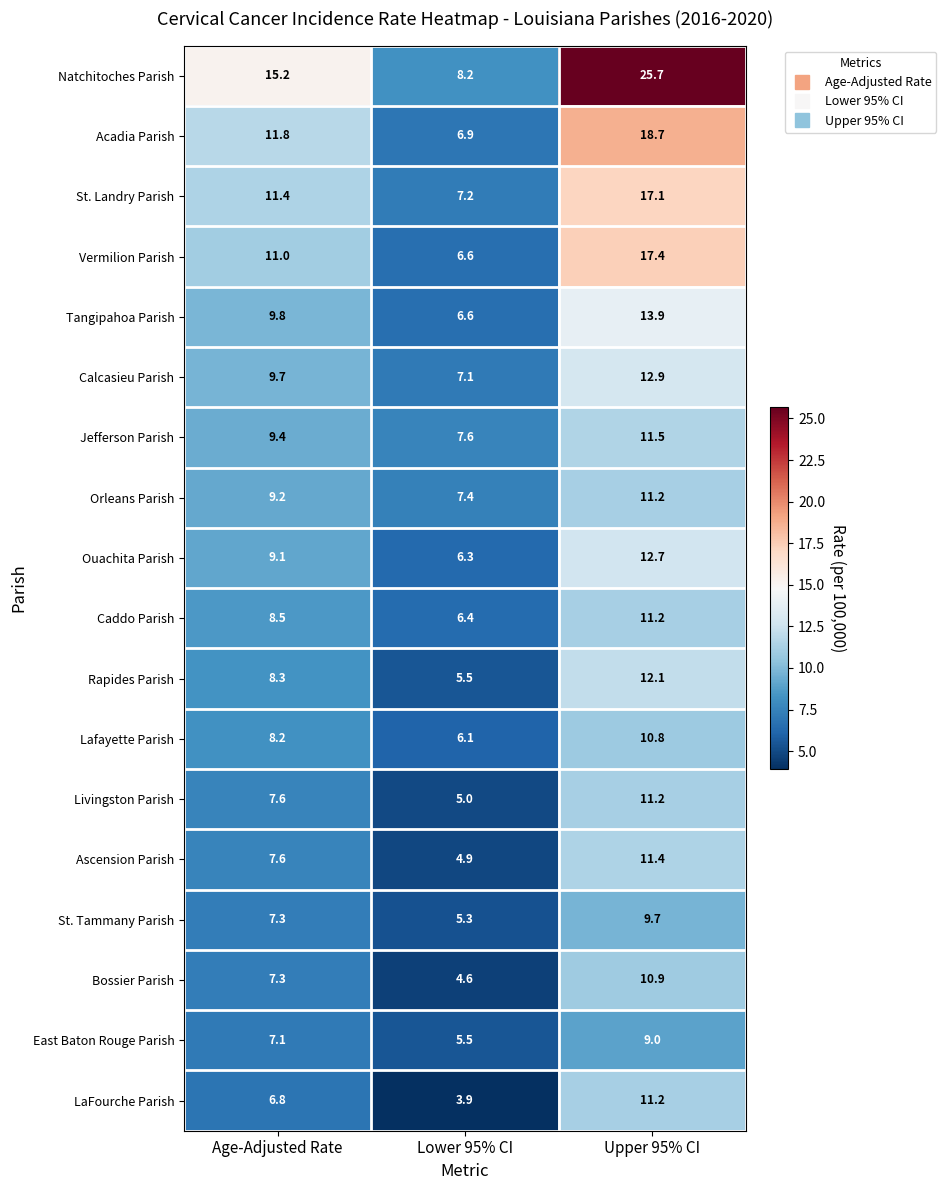

Which series has the largest total across all categories?

Natchitoches Parish